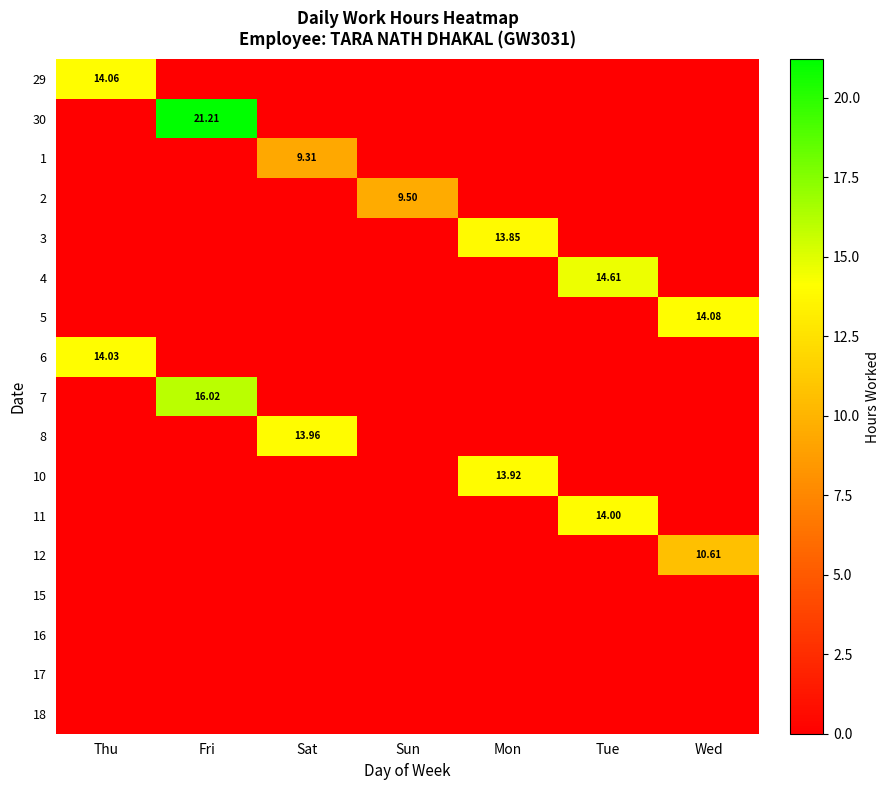

Which label corresponds to the largest value in the chart?

Fri